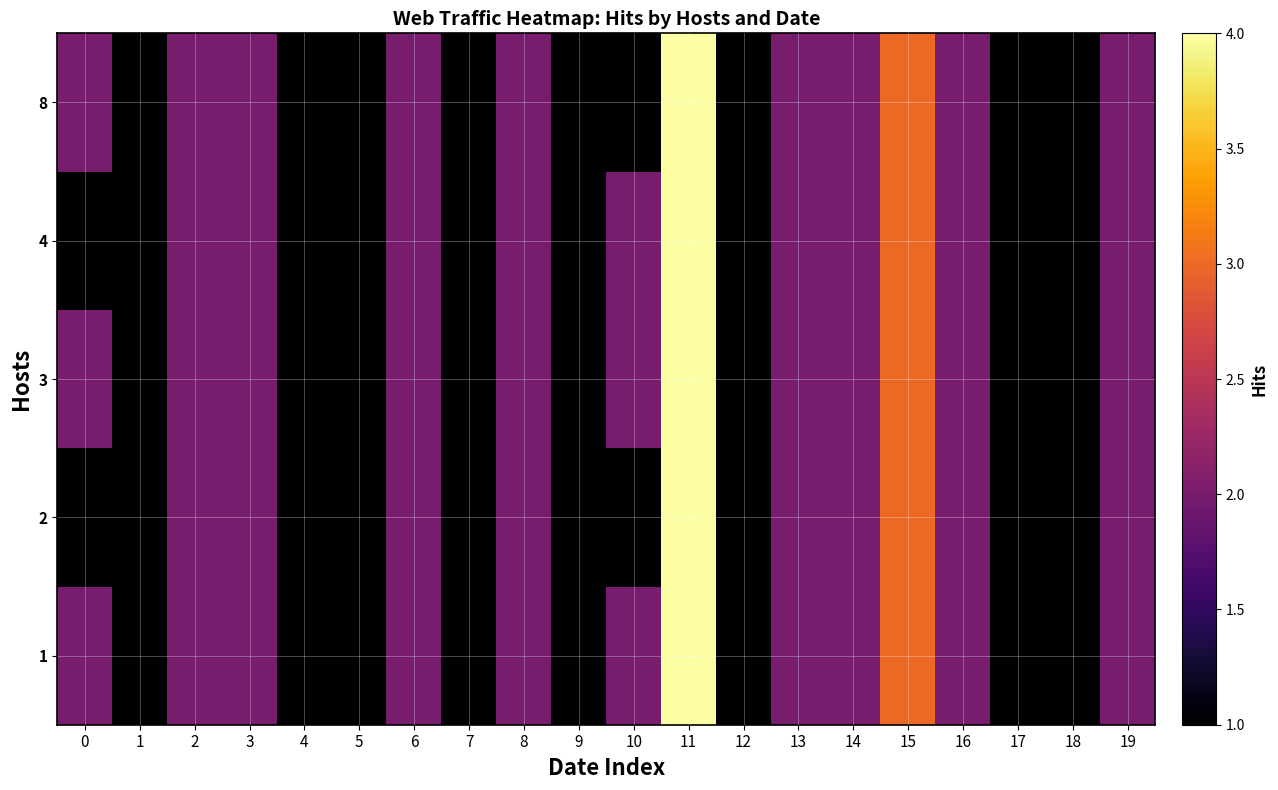

Reading left to right, list all the values displayed in this chart.

1: 0=2	1=1	2=2	3=2	4=1	5=1	6=2	7=1	8=2	9=1	10=2	11=4	12=1	13=2	14=2	15=3	16=2	17=1	18=1	19=2
2: 0=1	1=1	2=2	3=2	4=1	5=1	6=2	7=1	8=2	9=1	10=1	11=4	12=1	13=2	14=2	15=3	16=2	17=1	18=1	19=2
3: 0=2	1=1	2=2	3=2	4=1	5=1	6=2	7=1	8=2	9=1	10=2	11=4	12=1	13=2	14=2	15=3	16=2	17=1	18=1	19=2
4: 0=1	1=1	2=2	3=2	4=1	5=1	6=2	7=1	8=2	9=1	10=2	11=4	12=1	13=2	14=2	15=3	16=2	17=1	18=1	19=2
8: 0=2	1=1	2=2	3=2	4=1	5=1	6=2	7=1	8=2	9=1	10=1	11=4	12=1	13=2	14=2	15=3	16=2	17=1	18=1	19=2